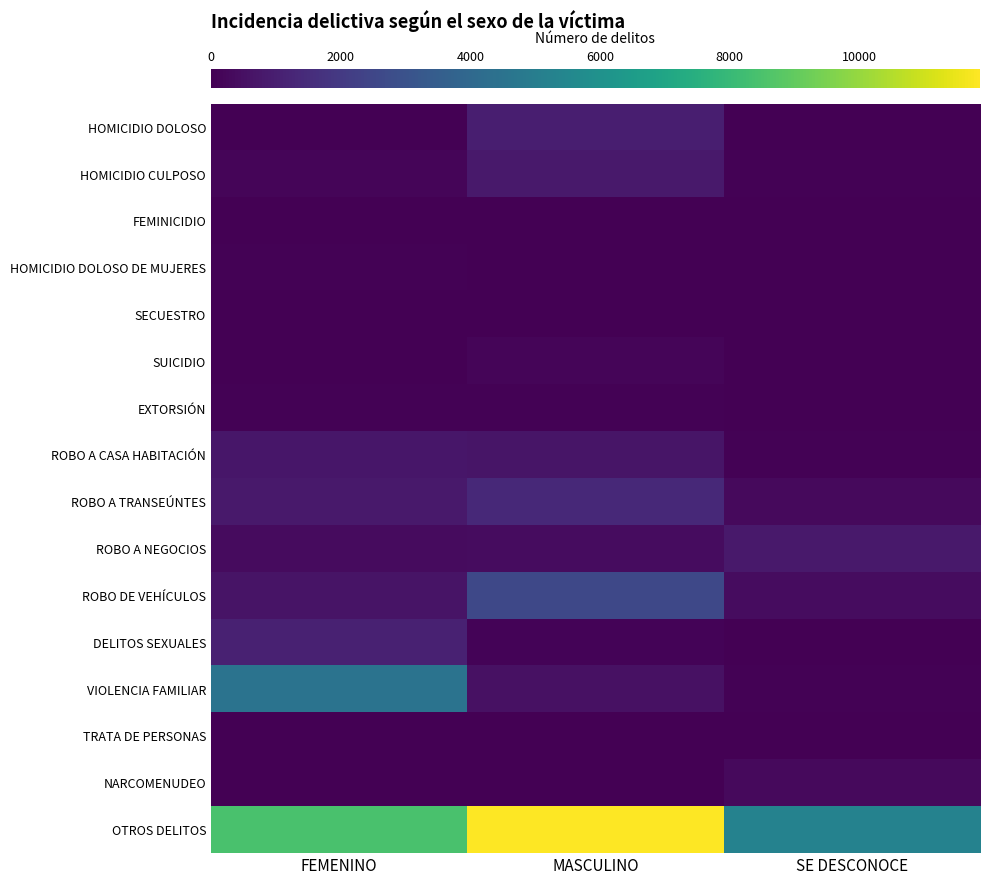

How many distinct data groups are displayed?

16